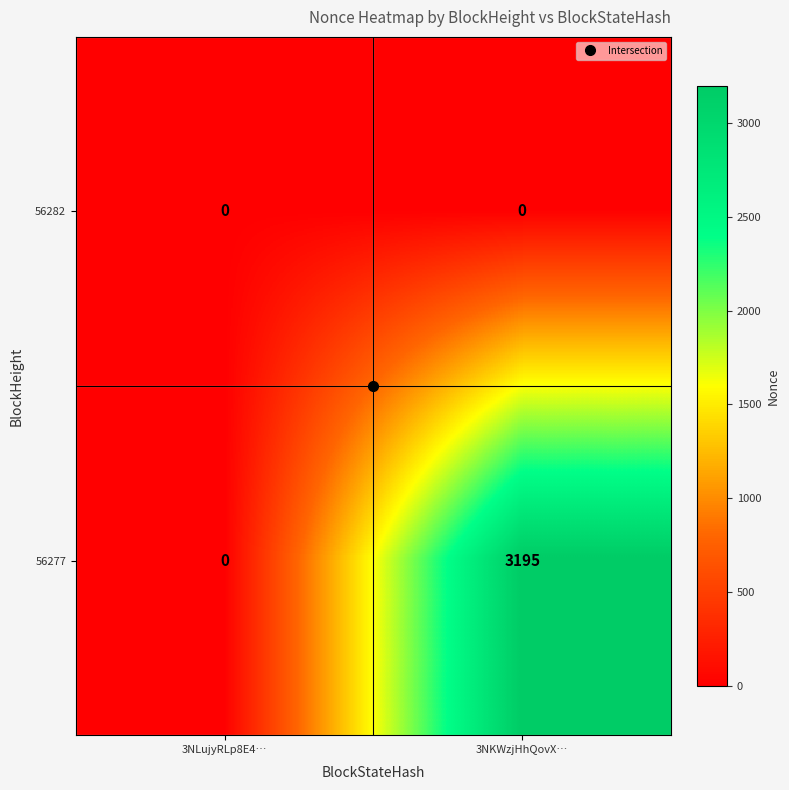

Is it true that 56282 equals 0 at 3NLujyRLp8E4…?

True